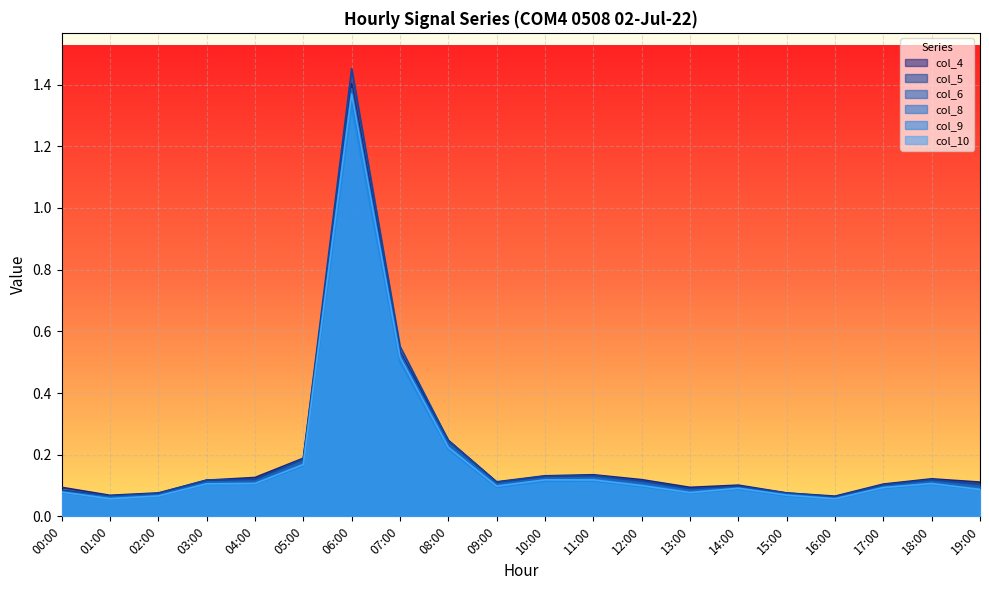

At how many categories does at least one series exceed 0?

20